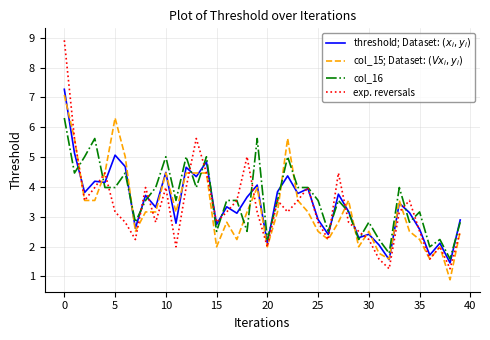

What is the smallest value displayed?

0.9